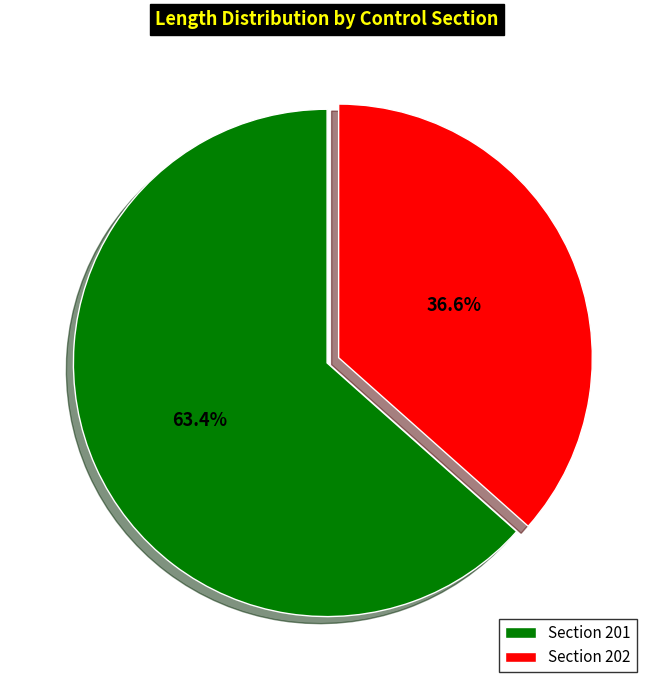

How many slices are in this pie chart?

2